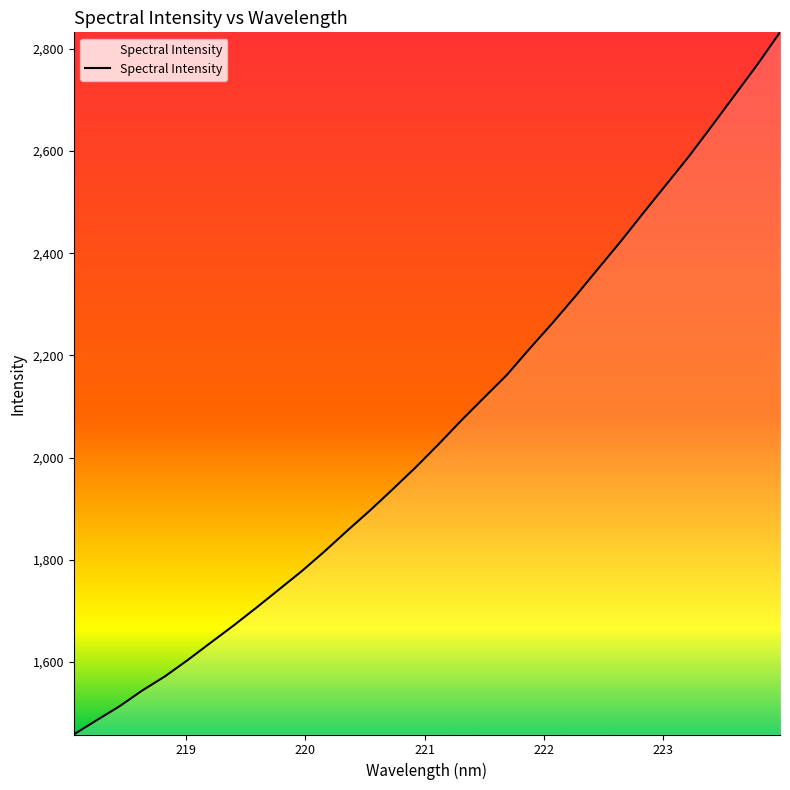

What is the minimum value shown in the chart?

1457.9